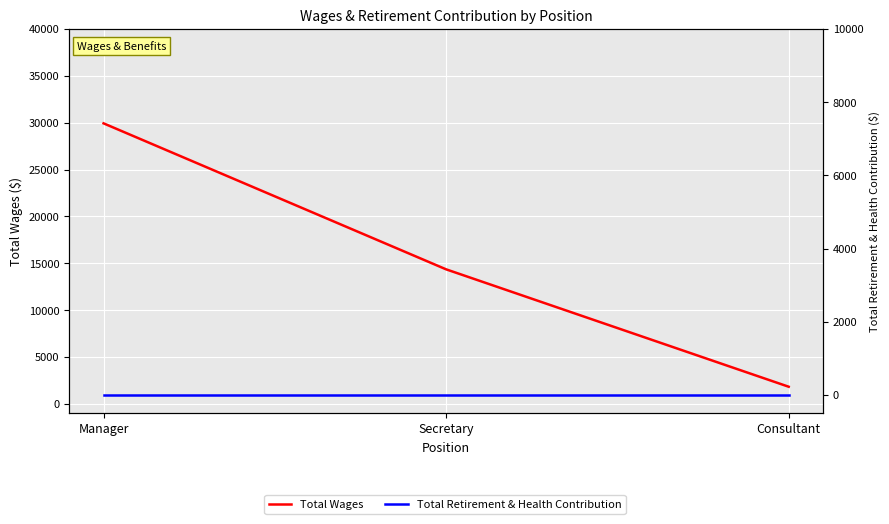

At how many categories does at least one series exceed 28458?

1